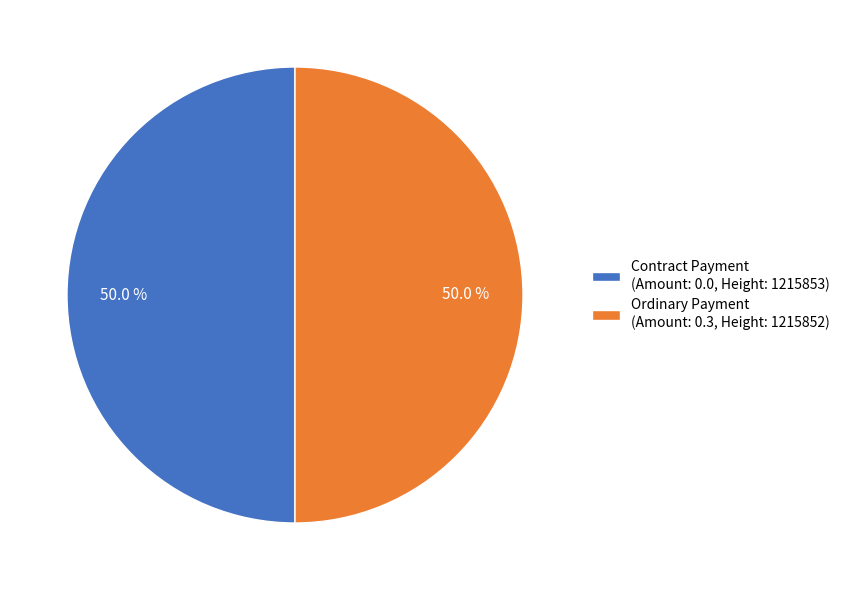

Combined, what portion of the pie is Contract Payment (Amount: 0.0, Height: 1215853) and Ordinary Payment (Amount: 0.3, Height: 1215852)?

100.0%